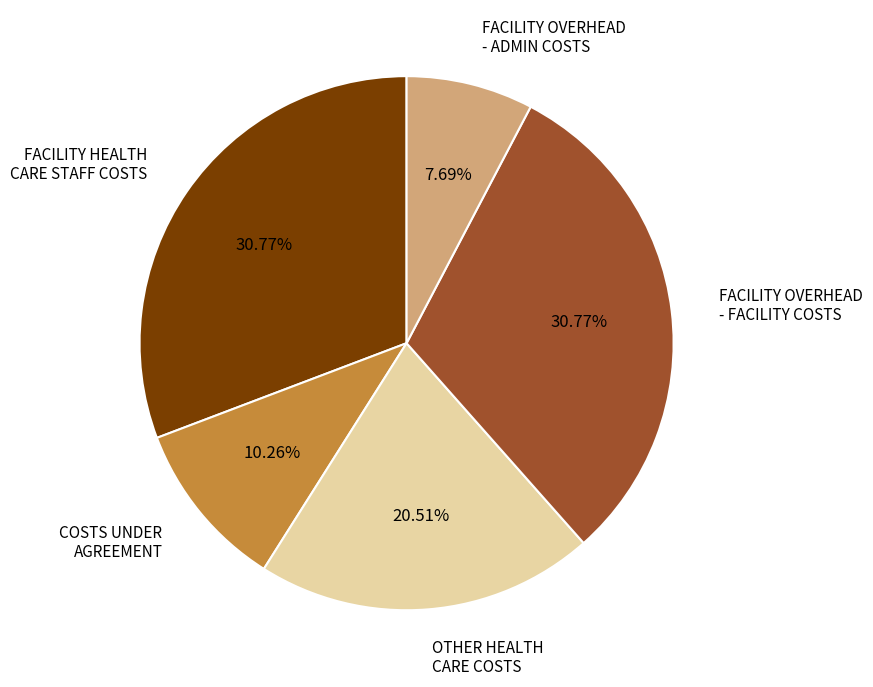

How many slices are in this pie chart?

5